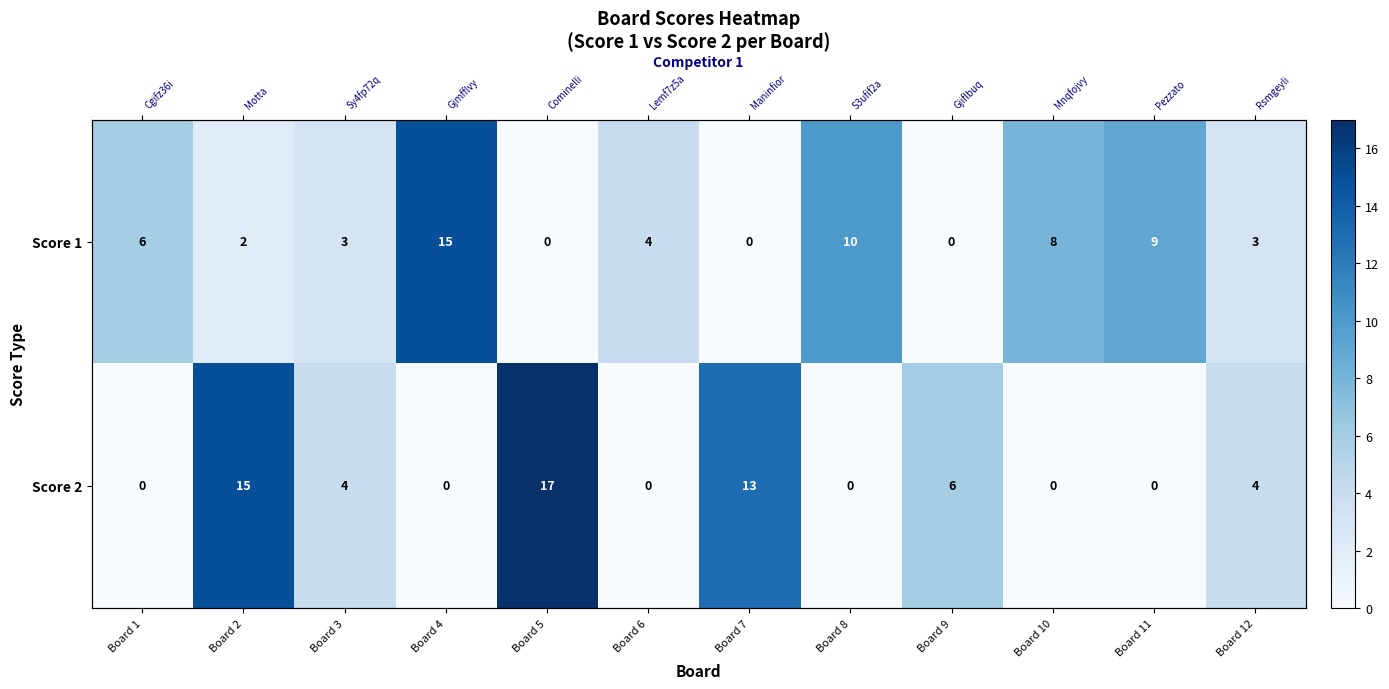

The Score 1 series shows 9 at Board 11. True or false?

True